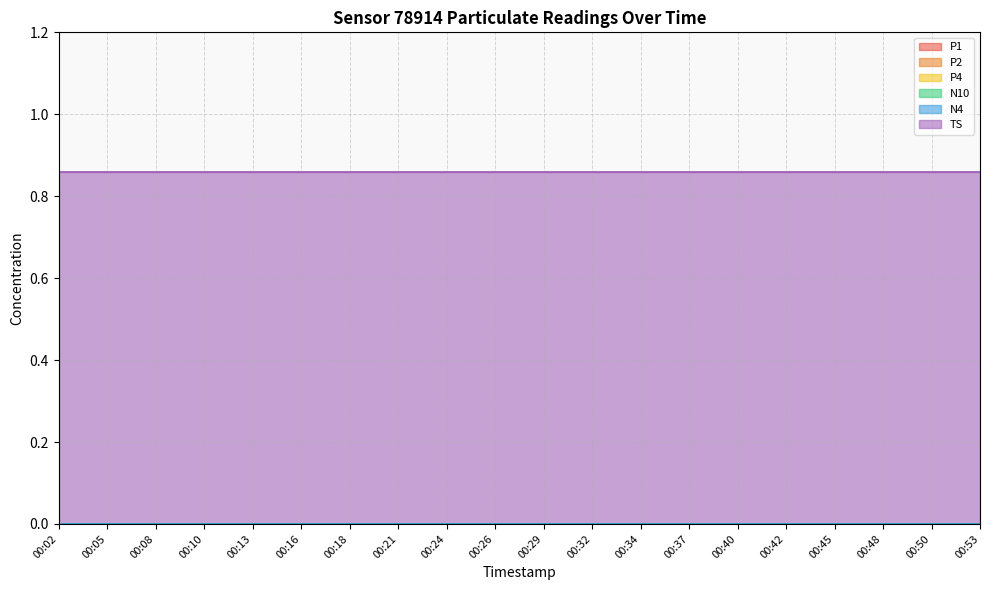

At which label does N10 reach its minimum?

00:02